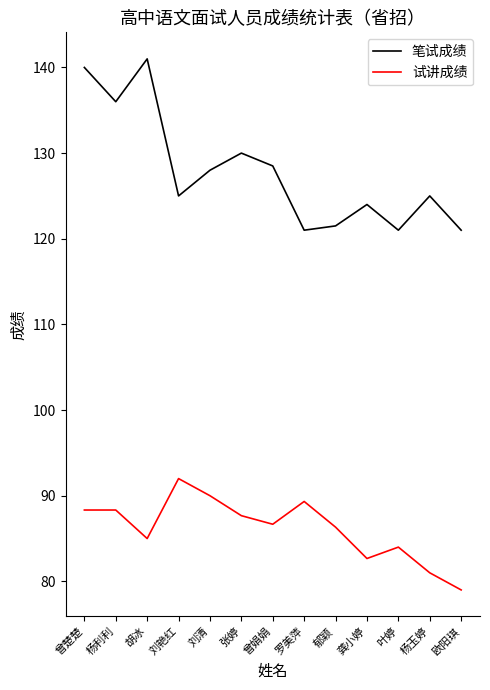

Rank the series by their maximum value, from lowest to highest.

试讲成绩, 笔试成绩